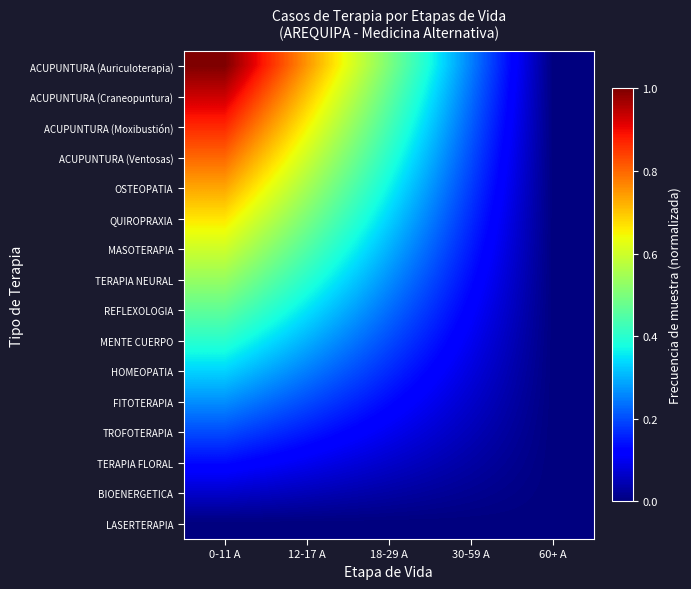

Which has a higher value, 60+ A or 30-59 A?

30-59 A